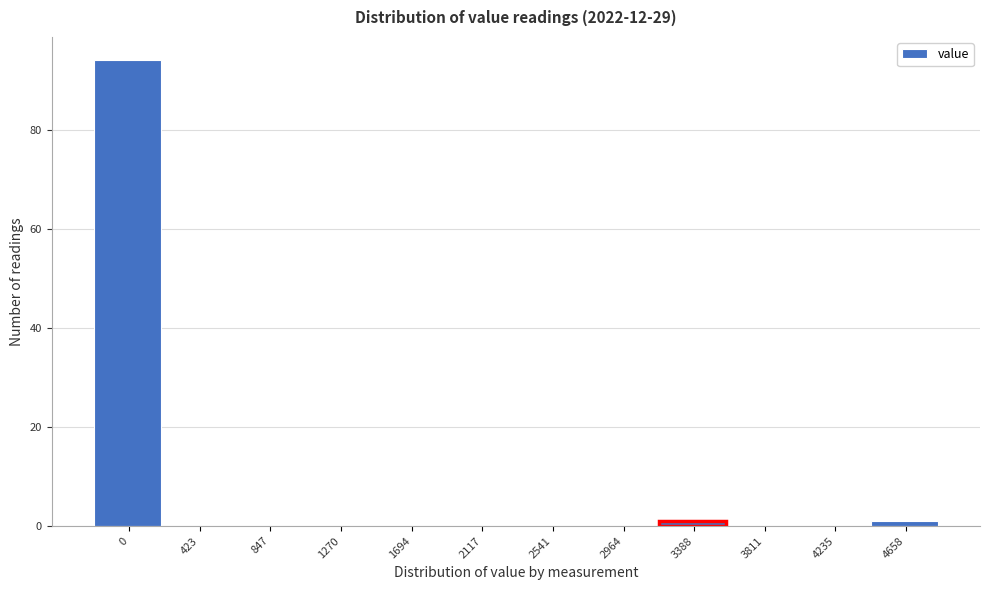

Reading left to right, transcribe all the data shown in this chart.

0=94	423=0	847=0	1270=0	1694=0	2117=0	2541=0	2964=0	3388=1	3811=0	4235=0	4658=1